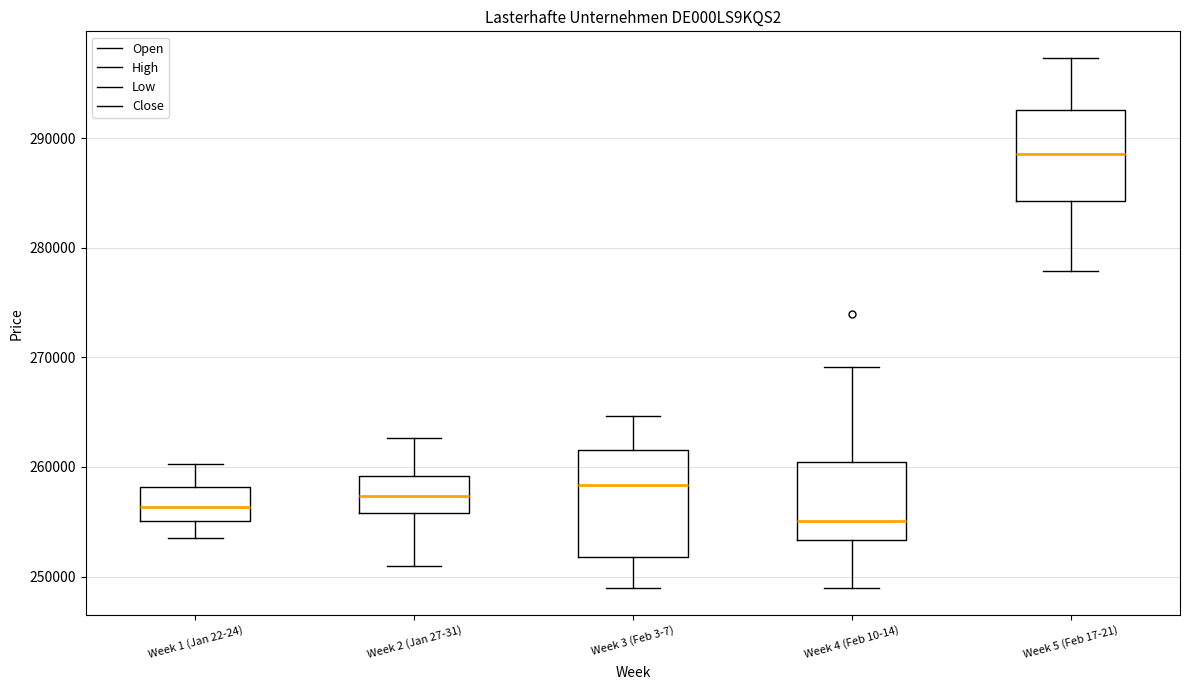

Reading left to right, transcribe this box plot: for each box, give where its median line is, the range the box spans, and where its two whiskers end, as read against the y-axis. The values are not printed on the chart, so give them approximately, as read against the axis.

Week 1 (Jan 22-24): median 256000, box 255000 to 258000, whiskers 254000 to 260000
Week 2 (Jan 27-31): median 257000, box 256000 to 259000, whiskers 251000 to 263000
Week 3 (Feb 3-7): median 258000, box 252000 to 262000, whiskers 249000 to 265000
Week 4 (Feb 10-14): median 255000, box 253000 to 260000, whiskers 249000 to 269000
Week 5 (Feb 17-21): median 289000, box 284000 to 293000, whiskers 278000 to 297000